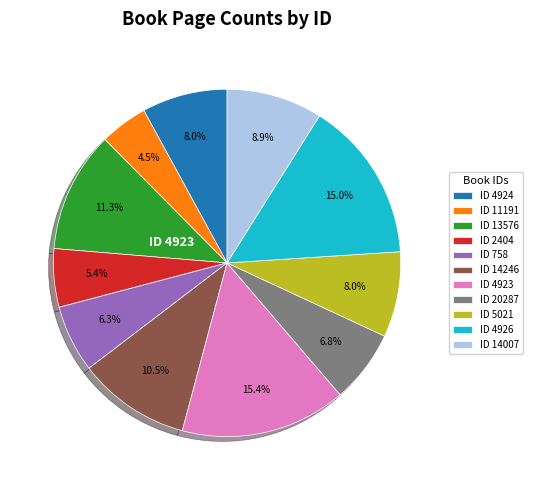

Is there any slice that represents more than half of the pie?

No